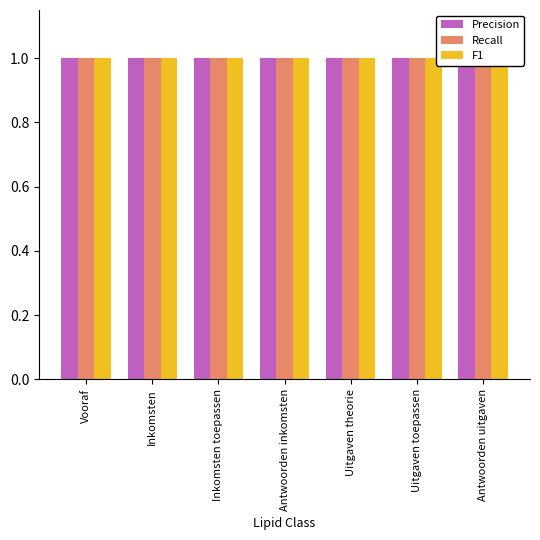

Which series has the widest spread of values?

Precision